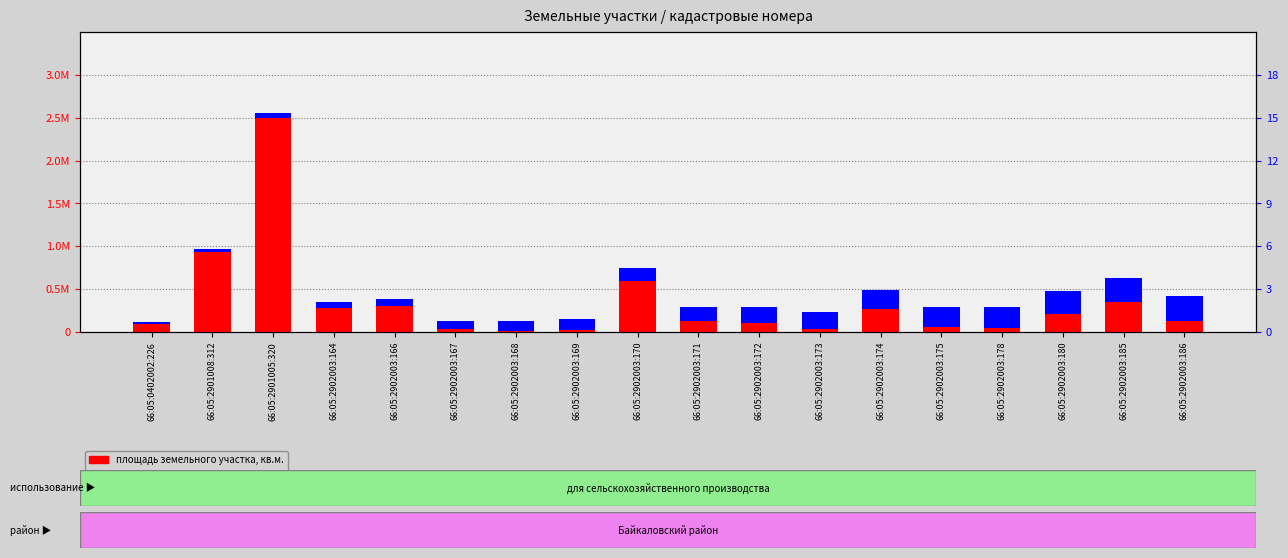

Which series has the largest total across all categories?

площадь земельного участка, кв.м.